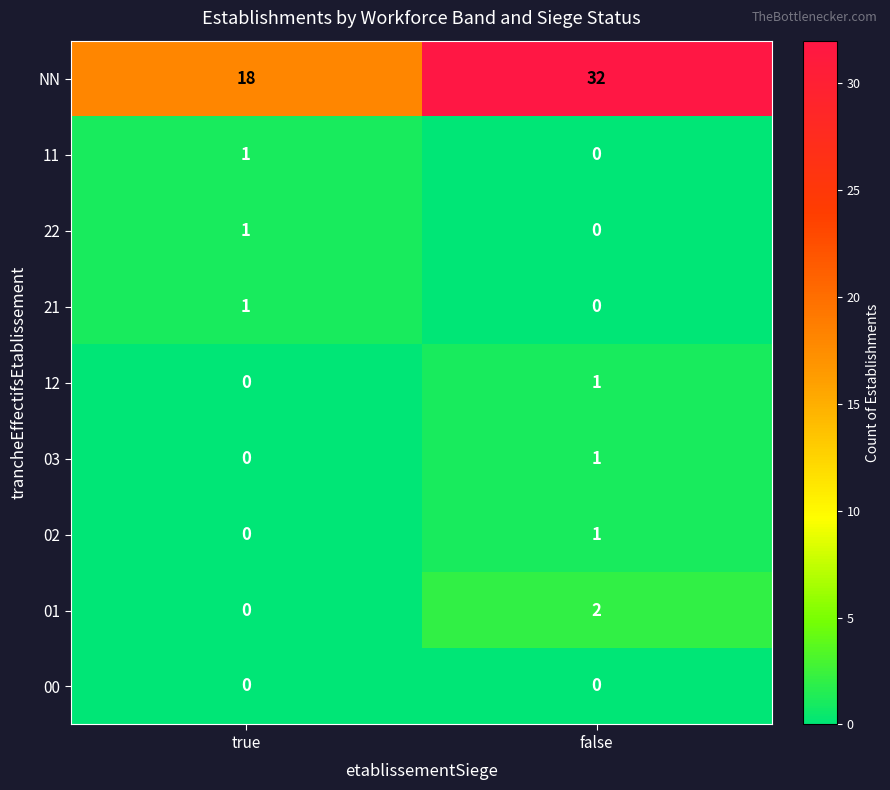

True or false: 11 has a value of 0 at false.

True